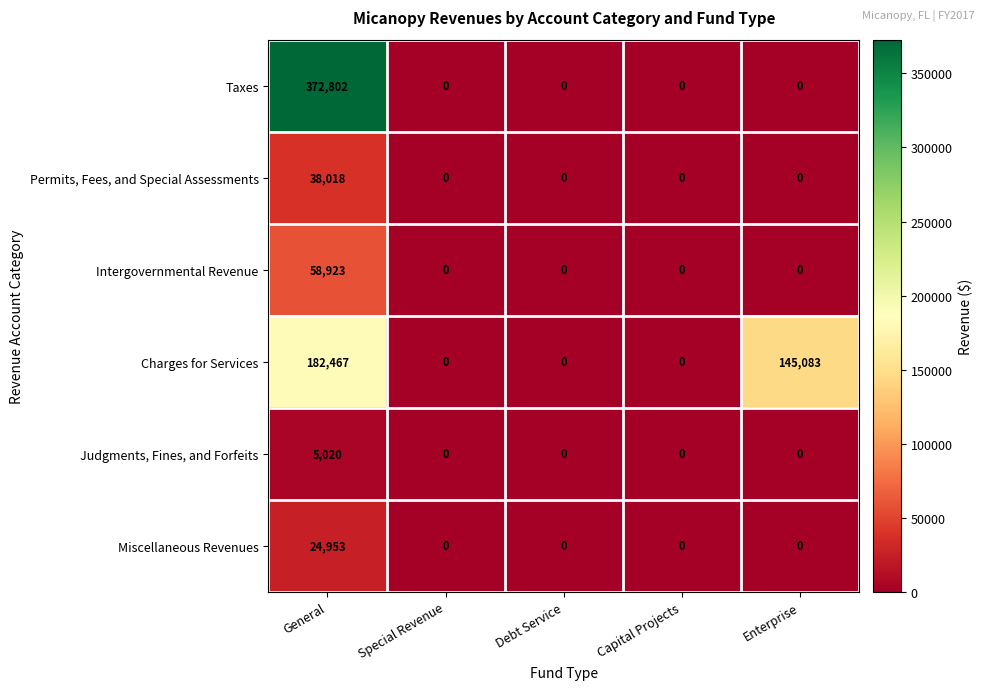

Which series changed the most between General and Enterprise?

Taxes